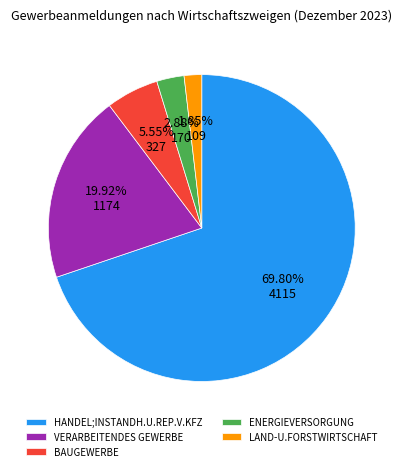

How many slices are in this pie chart?

5